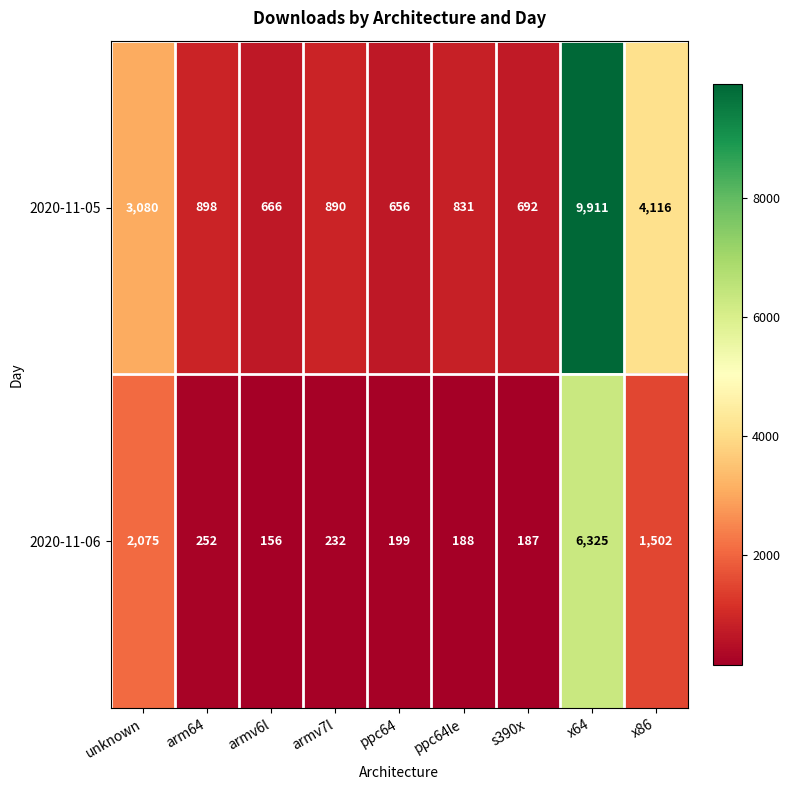

Read the 2020-11-06 value at x86.

1502